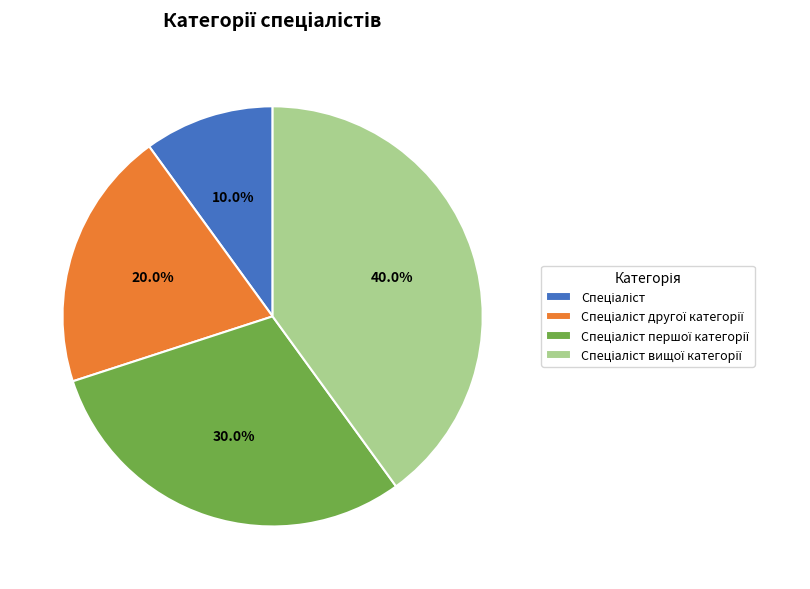

Is there any slice that represents more than half of the pie?

No